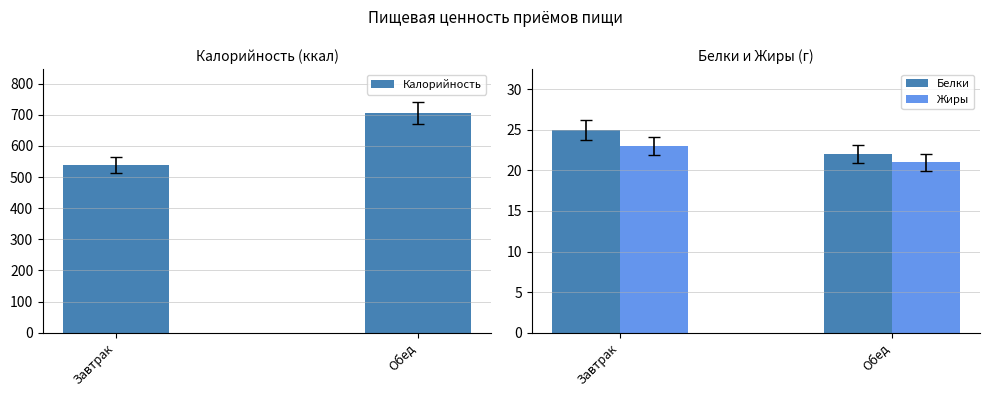

What is the maximum value shown in the chart?

706